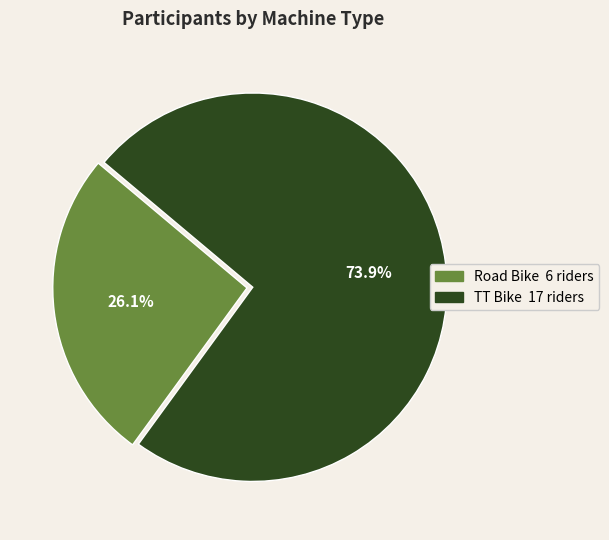

The TT Bike slice represents 68% of the pie. True or false?

False